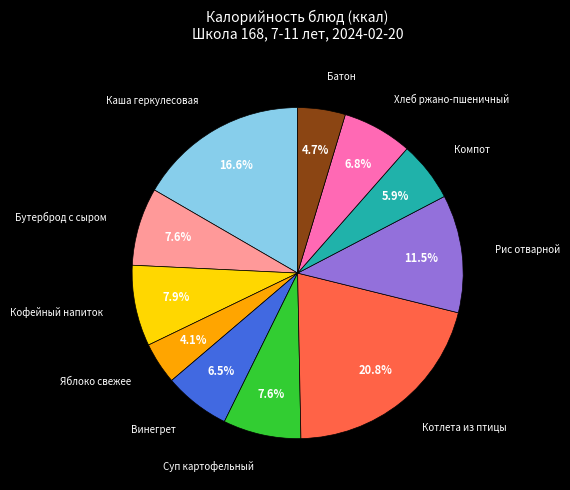

To the nearest percent, what is the average slice percentage?

9%